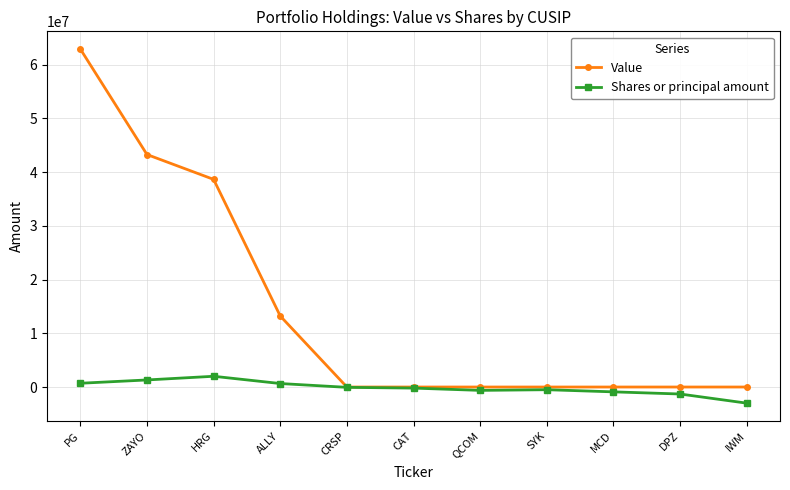

The value of Shares or principal amount at SYK is -500000. True or false?

True